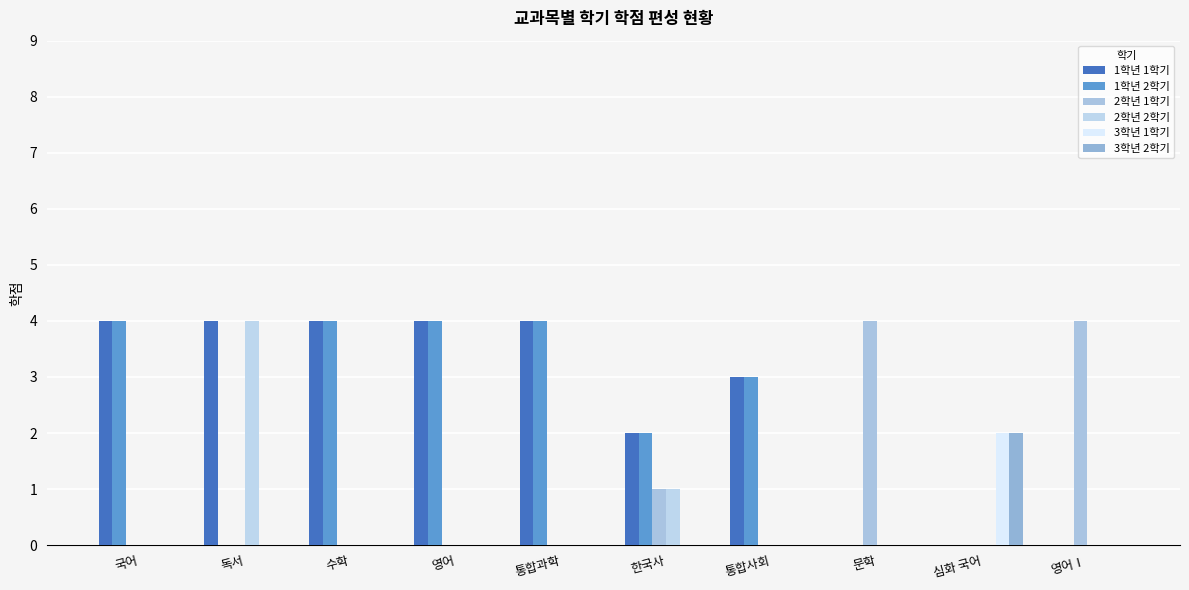

How many groups of bars are there?

10